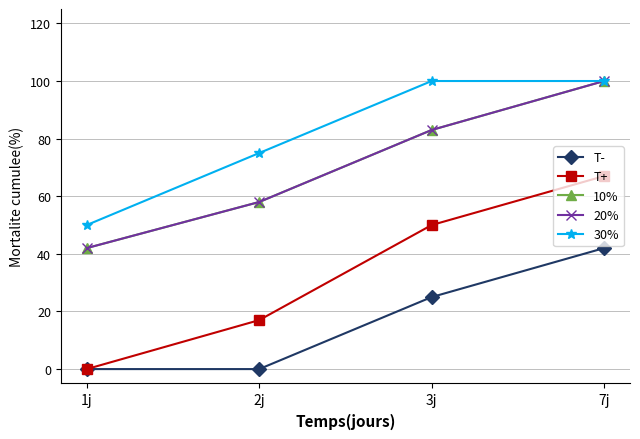

True or false: 20% has more than 0 interior local peaks.

False